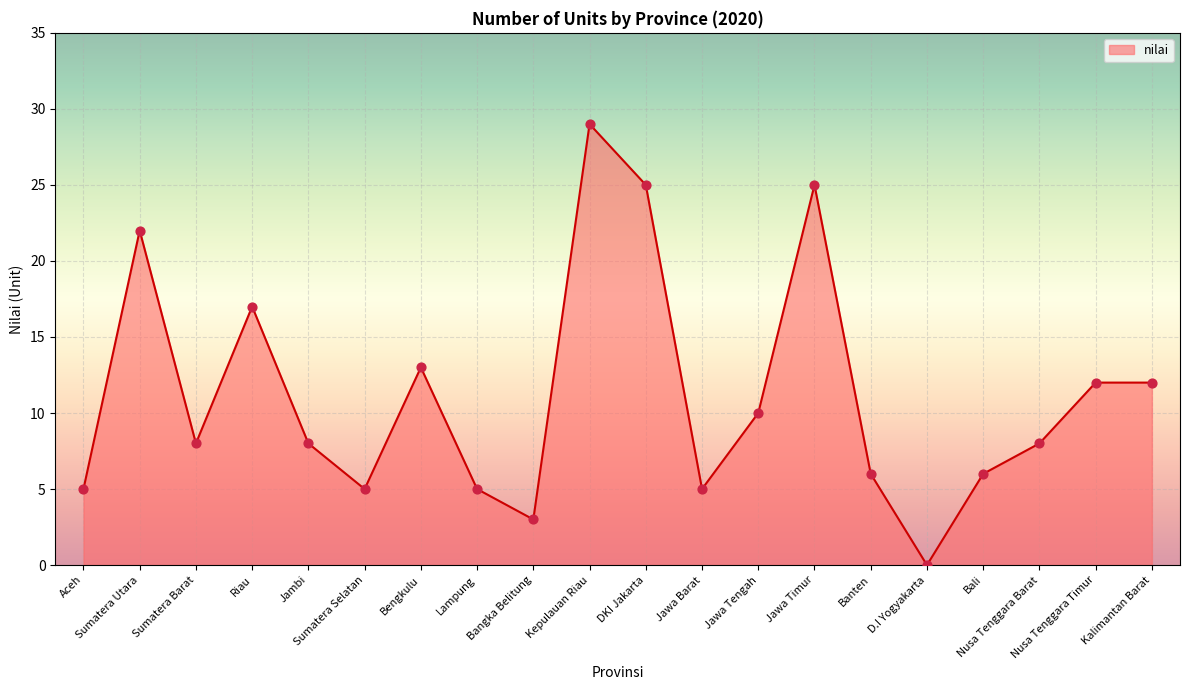

Which has a higher value, Banten or Nusa Tenggara Barat?

Nusa Tenggara Barat